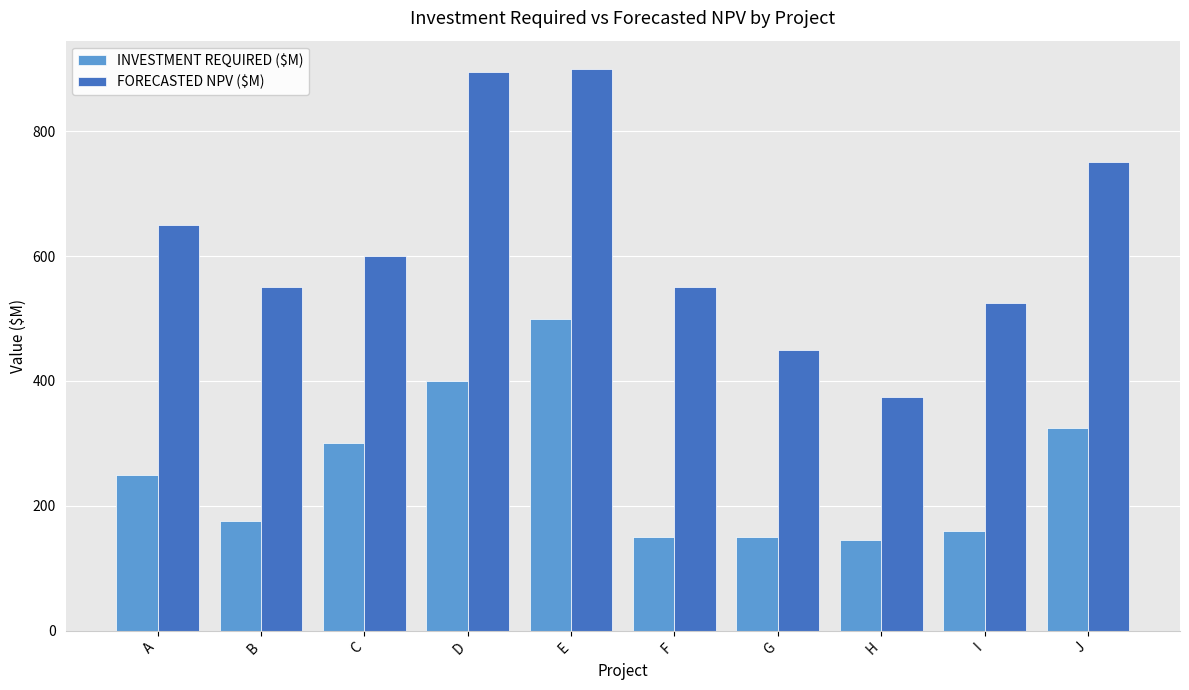

True or false: FORECASTED NPV ($M) has a value of 525 at I.

True